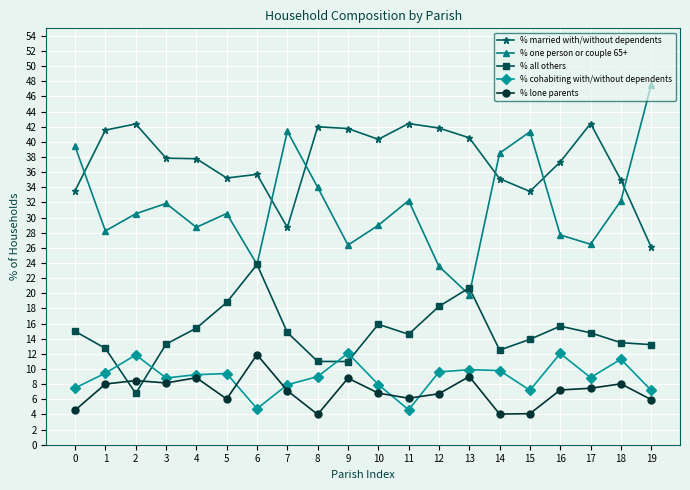

Where is the first local maximum for % cohabiting with/without dependents?

2